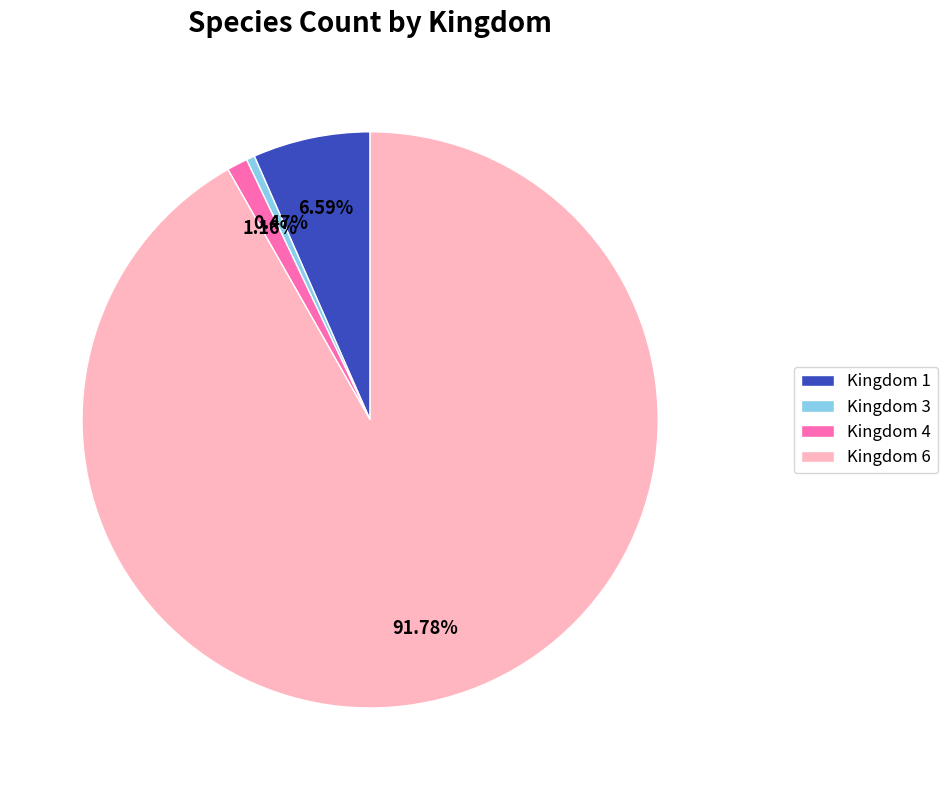

What is the total percentage of Kingdom 1 and Kingdom 3?

7.1%